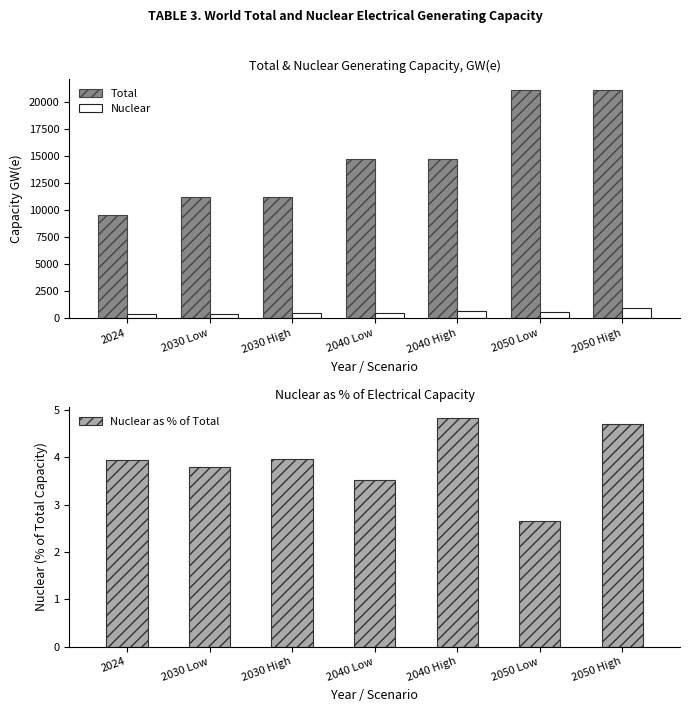

What is the difference between the highest and lowest values at 2040 Low?

14723.5